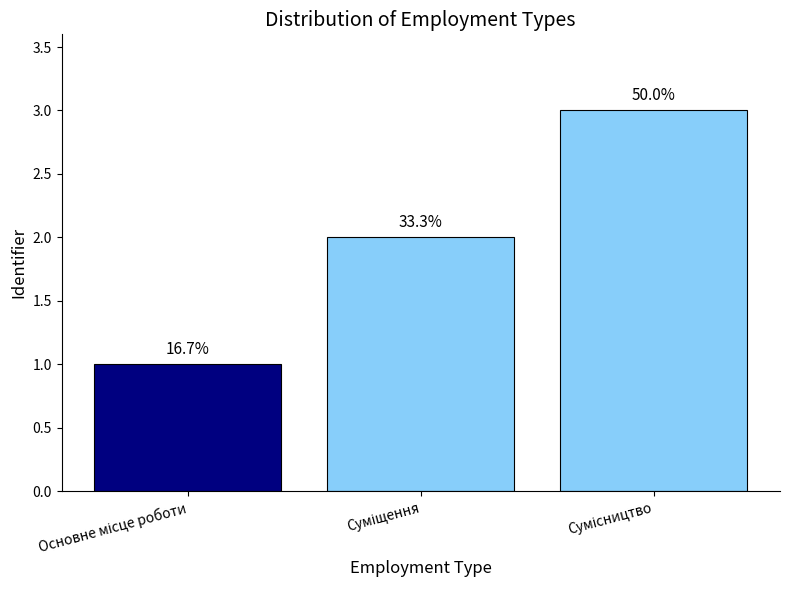

Are the bars horizontal?

No